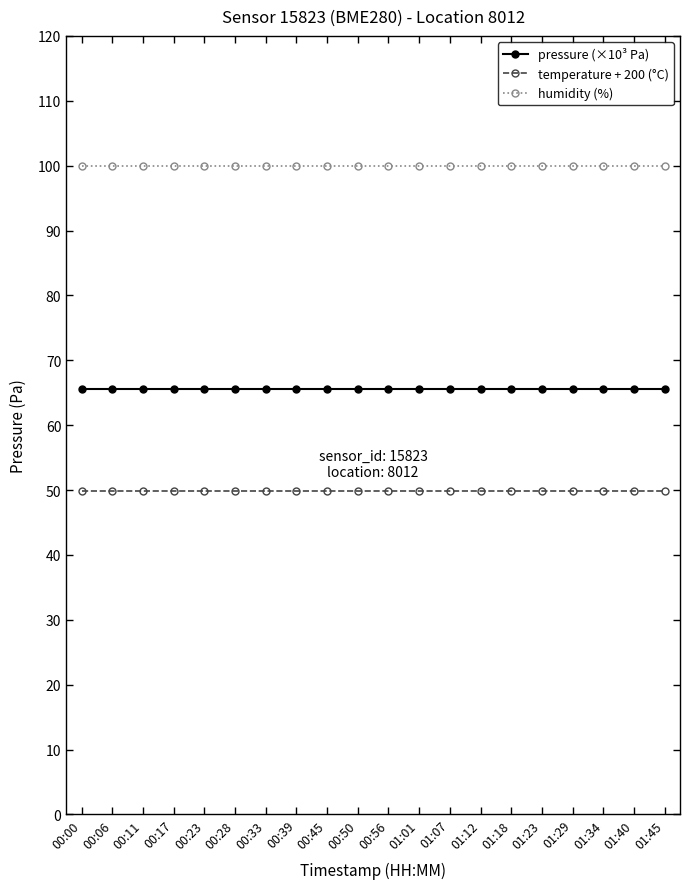

What is the value of the pressure (×10³ Pa) point at the 5th from the left?

65.6